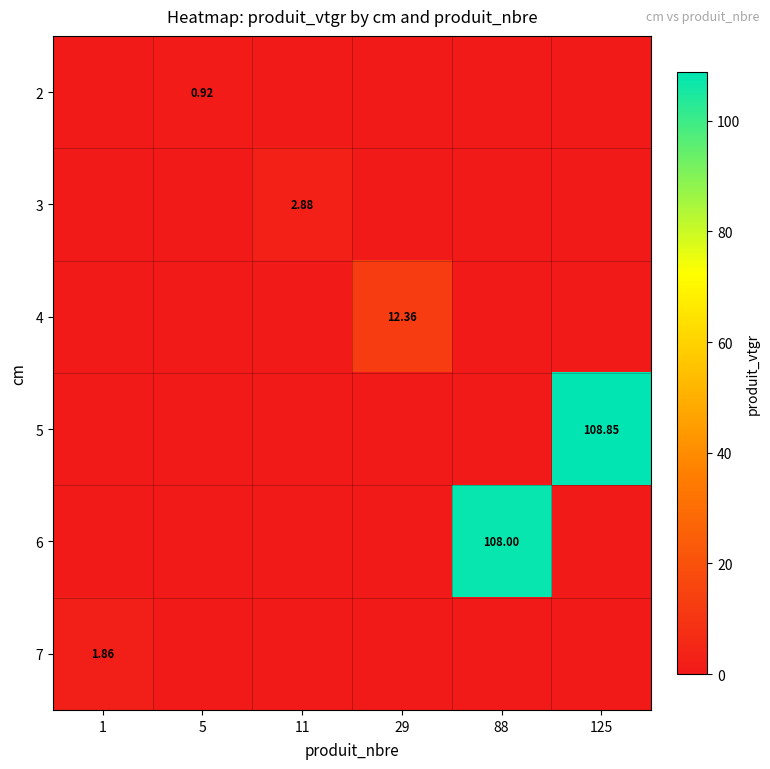

List the series in order of their peak value, highest first.

5, 6, 4, 3, 7, 2